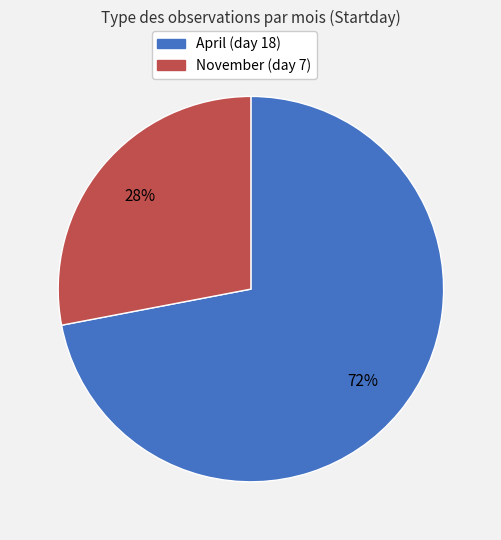

Is it true that November (day 7) is 37% of the pie?

False